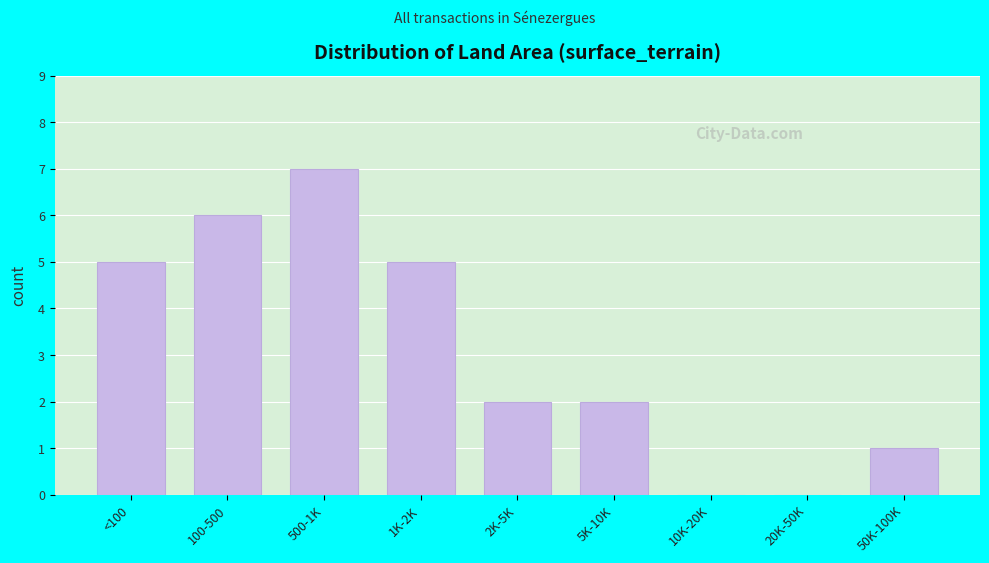

Reading left to right, what are all the values shown in this chart?

<100=5	100-500=6	500-1K=7	1K-2K=5	2K-5K=2	5K-10K=2	10K-20K=0	20K-50K=0	50K-100K=1